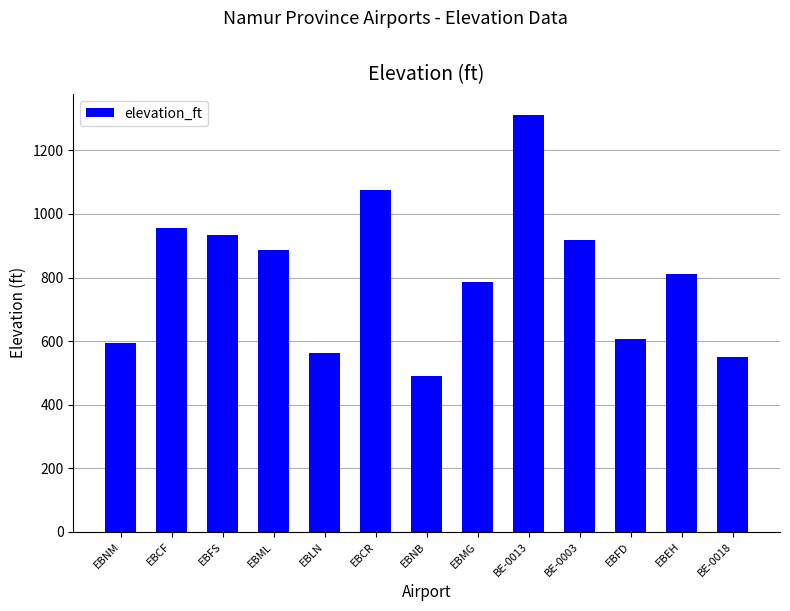

True or false: the data shows 489 at EBNB.

True